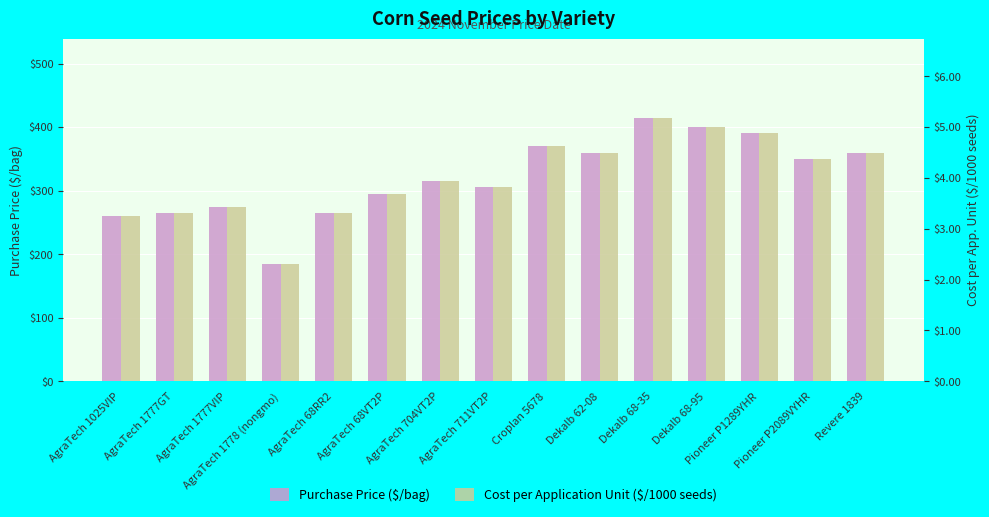

Where does the Purchase Price ($/bag) series first go above 315?

Croplan 5678